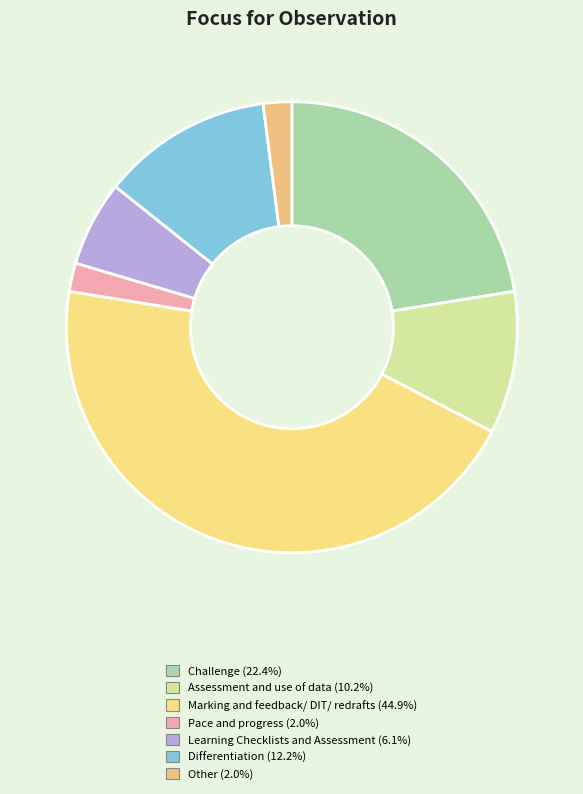

Rank the categories by value from lowest to highest.

4 - Pace and progress, 8 - Other, 6 - Learning Checklists and Assessment, 2 - Assessment and use of data, 7 - Differentiation, 1 - Challenge, 3 - Marking and feedback/ DIT/ redrafts